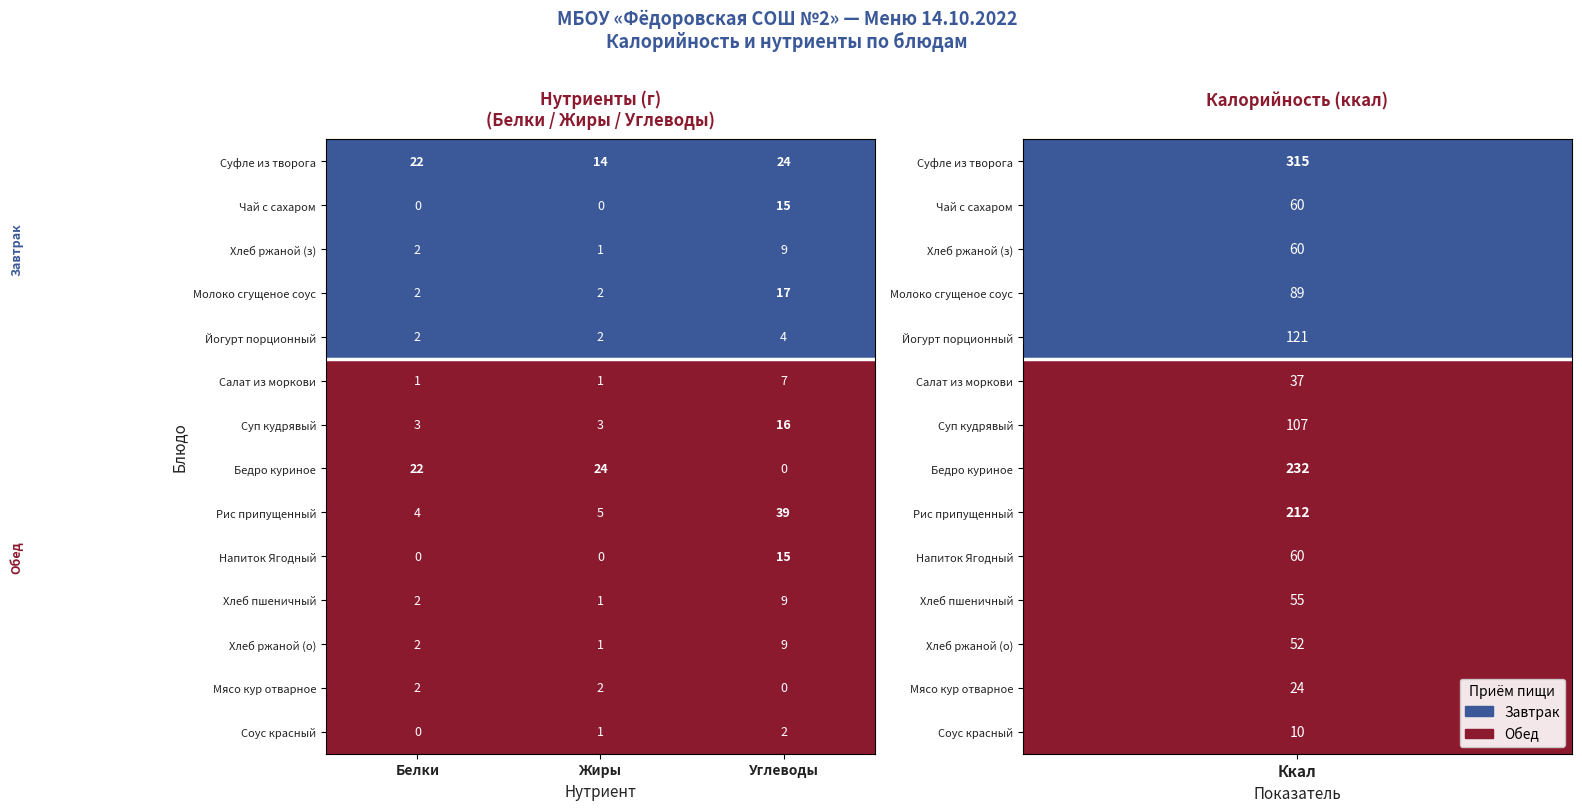

At which category is the sum across all series the highest?

Углеводы